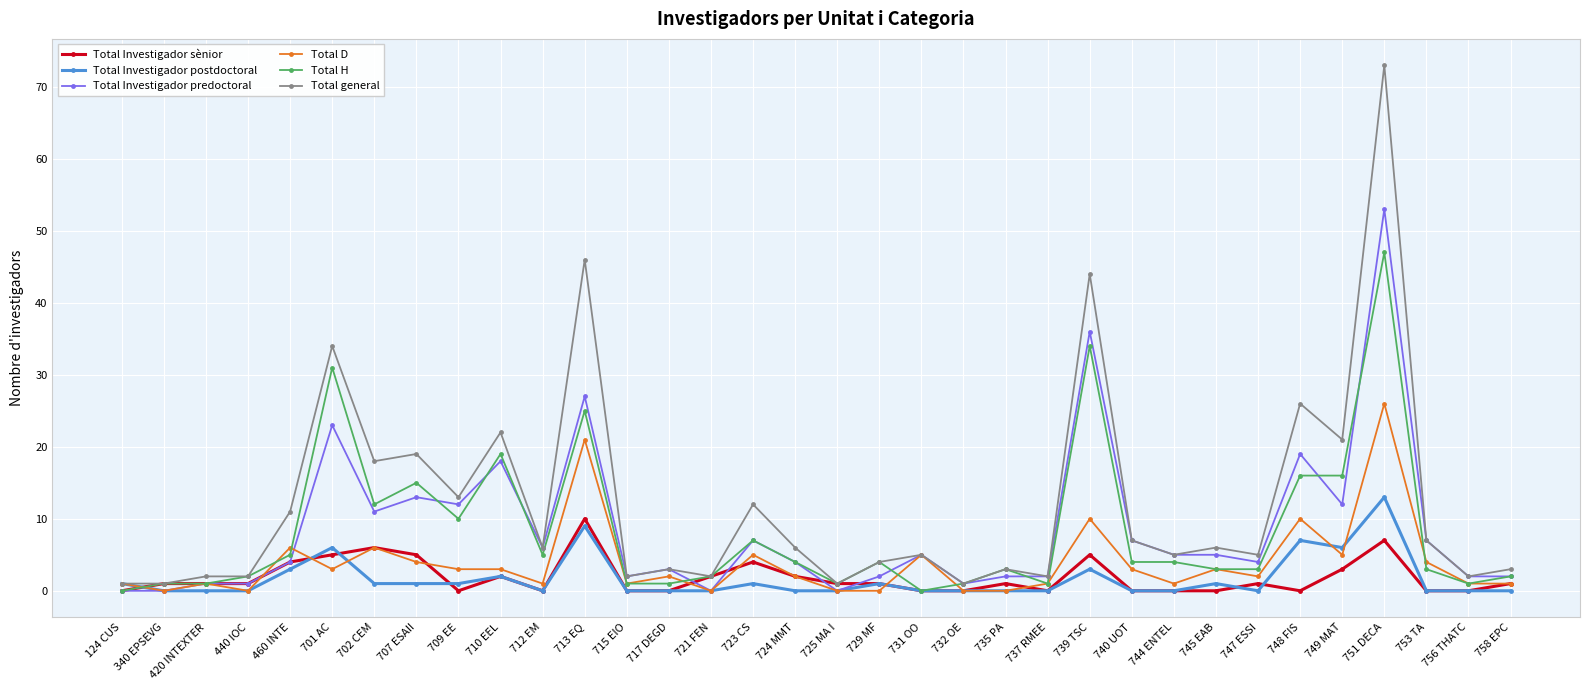

Which category has the highest value across all series?

751 DECA